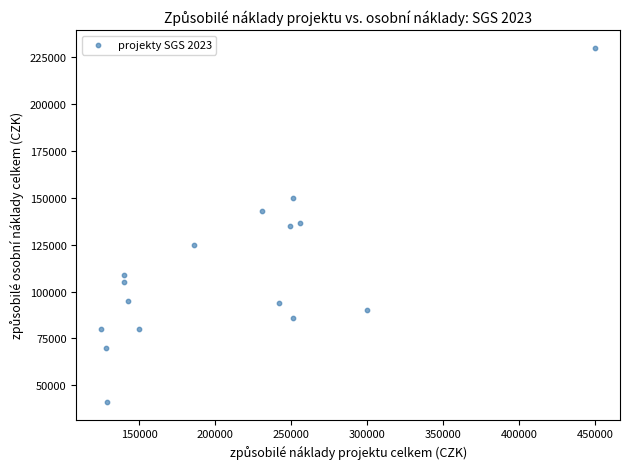

What is the range of Y values (max minus min)?

188900